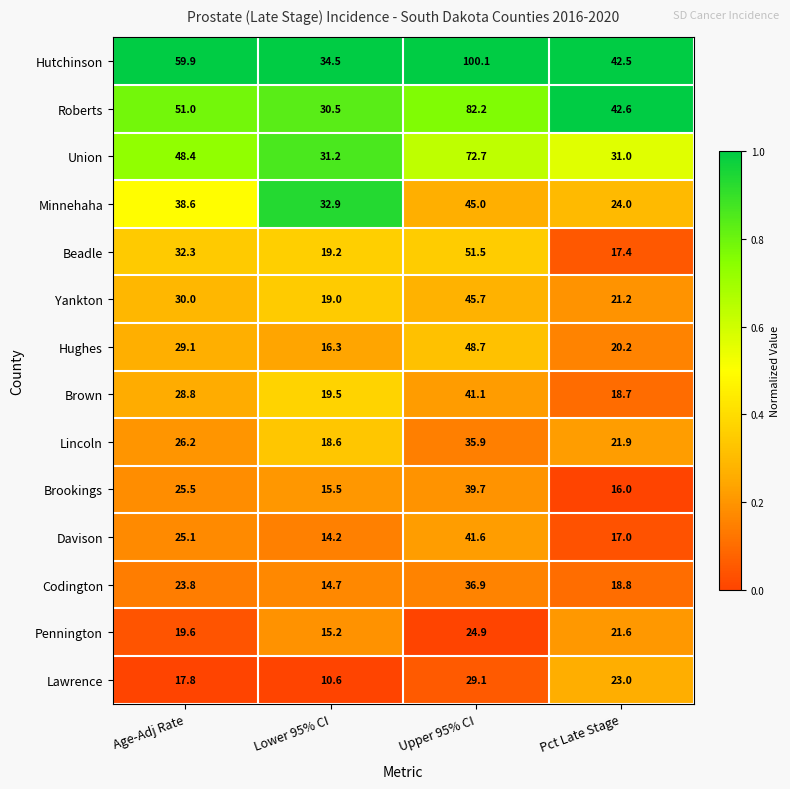

At which category is the sum across all series the highest?

Upper 95% CI